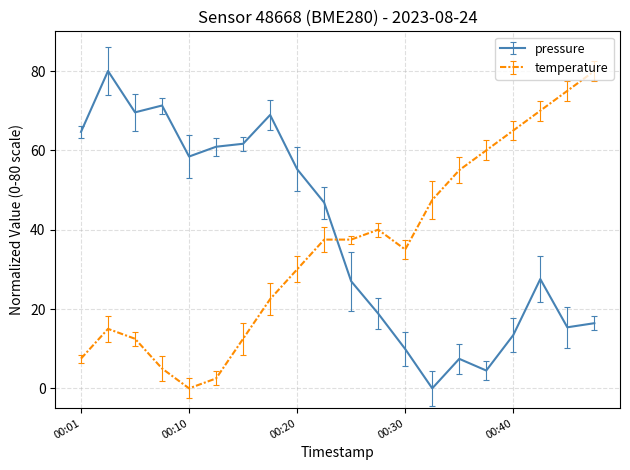

Reading left to right, extract all data points from this chart.

pressure: 64.7	80.0	69.6	71.3	58.4	60.9	61.7	68.9	55.2	46.8	27.0	18.9	9.9	0.0	7.4	4.5	13.4	27.6	15.4	16.4
temperature: 7.5	15.0	12.5	5.0	0.0	2.5	12.5	22.5	30.0	37.5	37.5	40.0	35.0	47.5	55.0	60.0	65.0	70.0	75.0	80.0